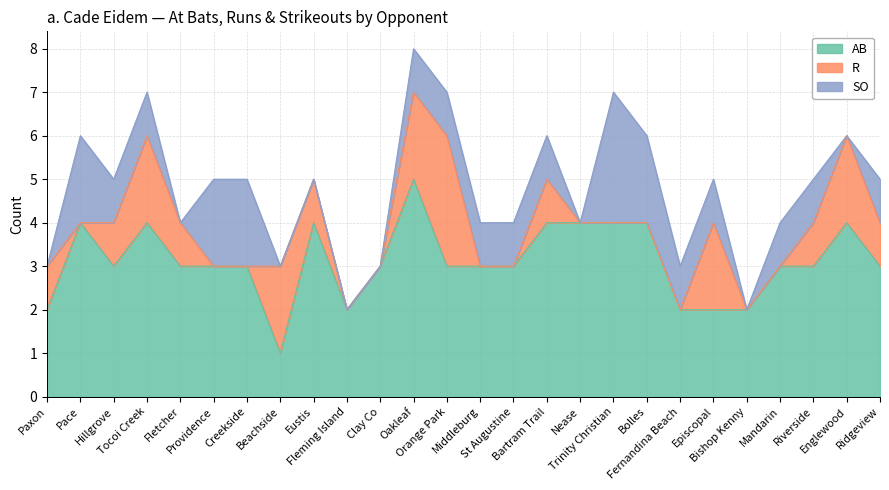

At which category is the sum across all series the highest?

Oakleaf